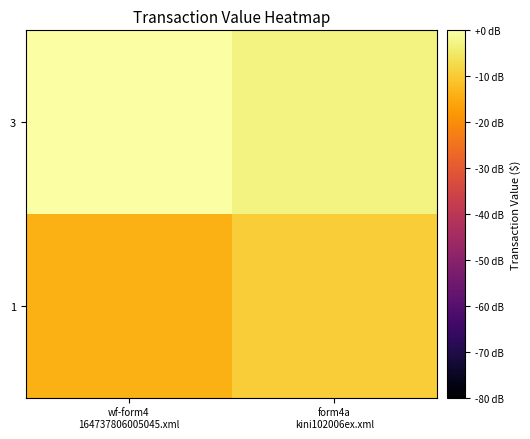

How many distinct data groups are displayed?

2